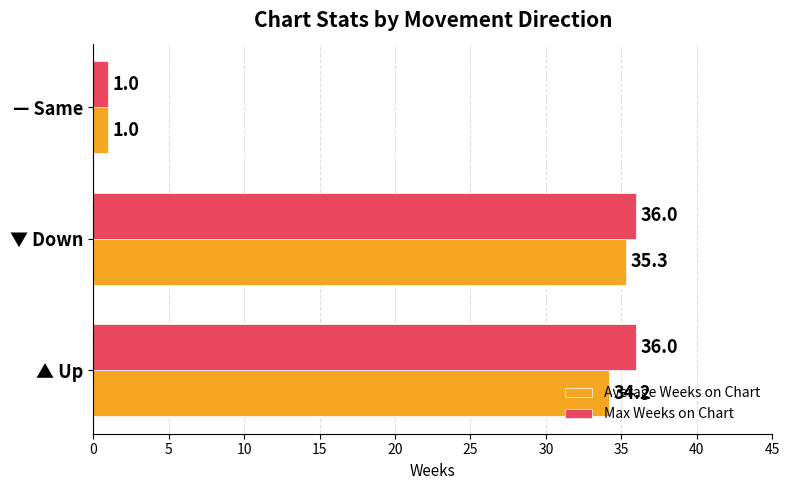

How many distinct data groups are displayed?

2